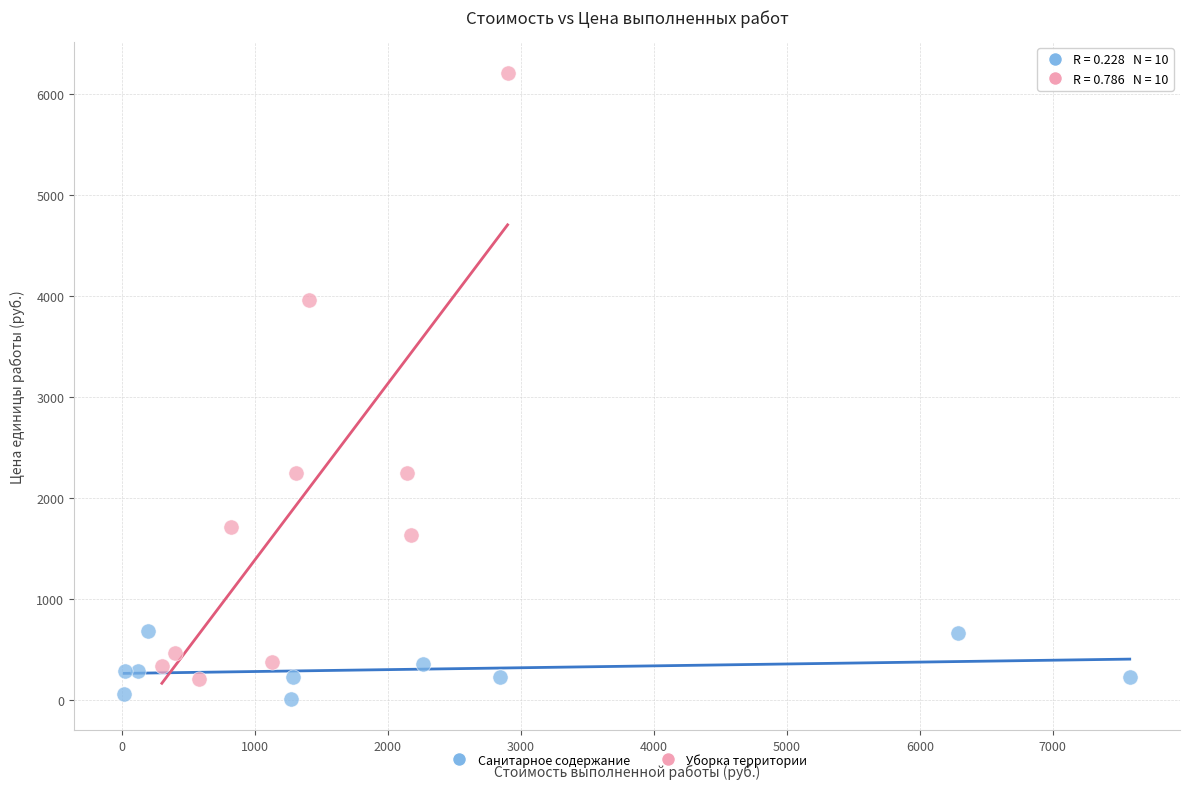

Which series contains the lowest Y value?

Санитарное содержание